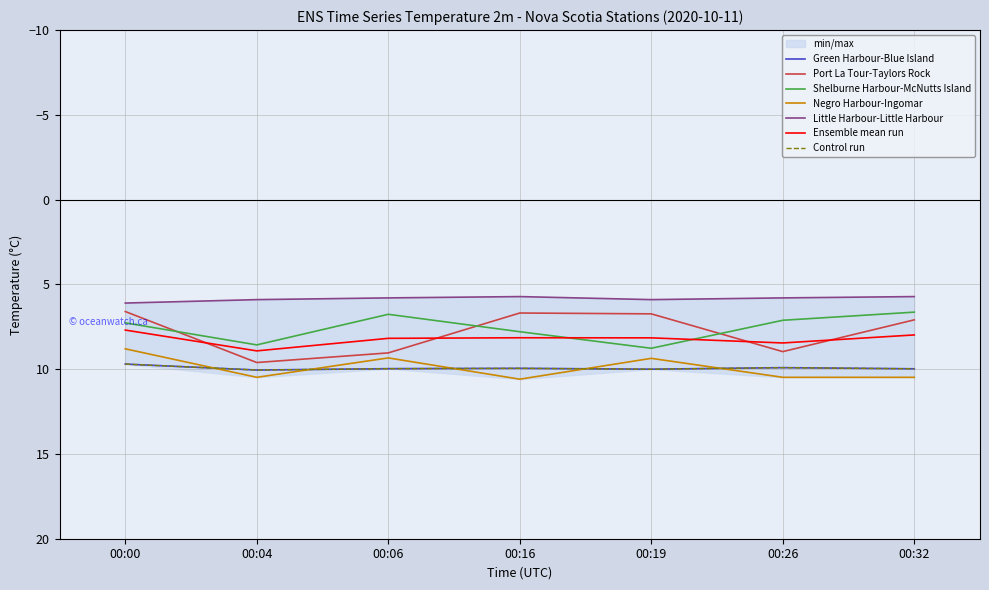

How many times do Green Harbour-Blue Island and Negro Harbour-Ingomar cross each other?

5